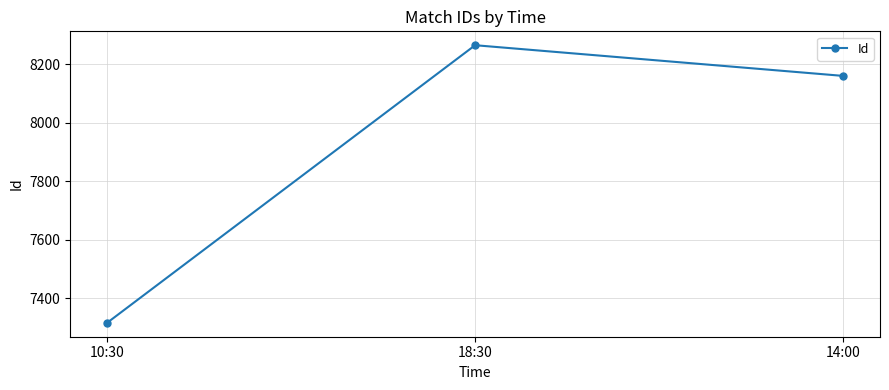

The value at 18:30 is 8265. True or false?

True